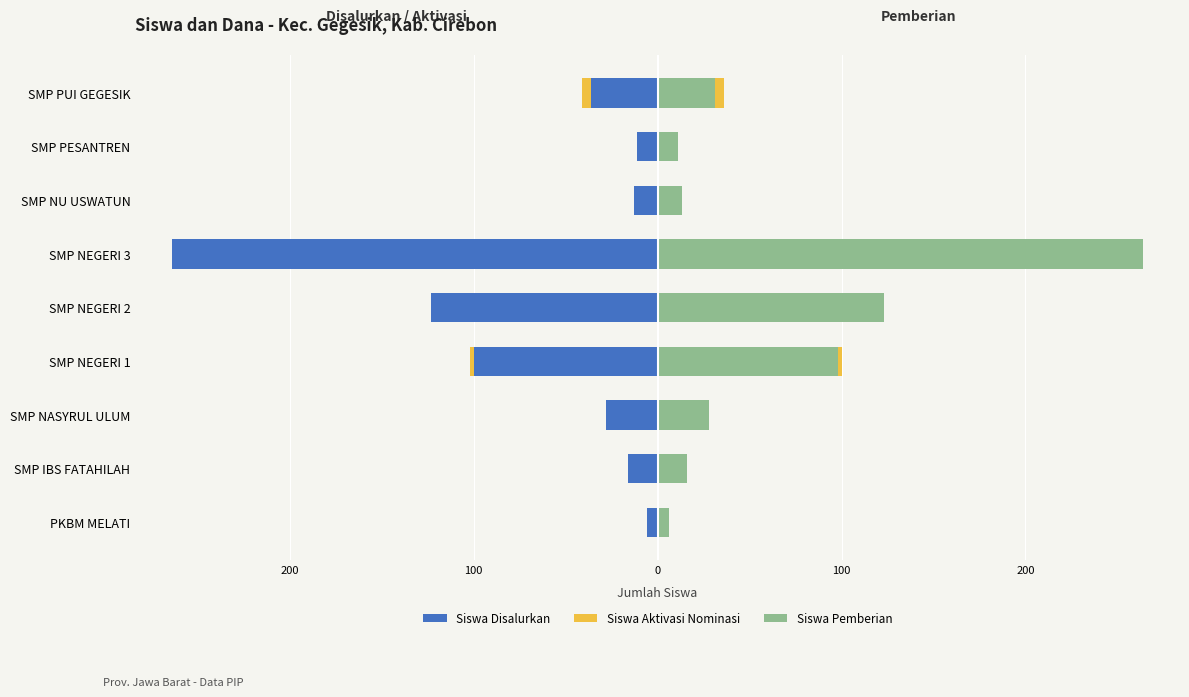

How many data points in Siswa Disalurkan are less than -28?

4